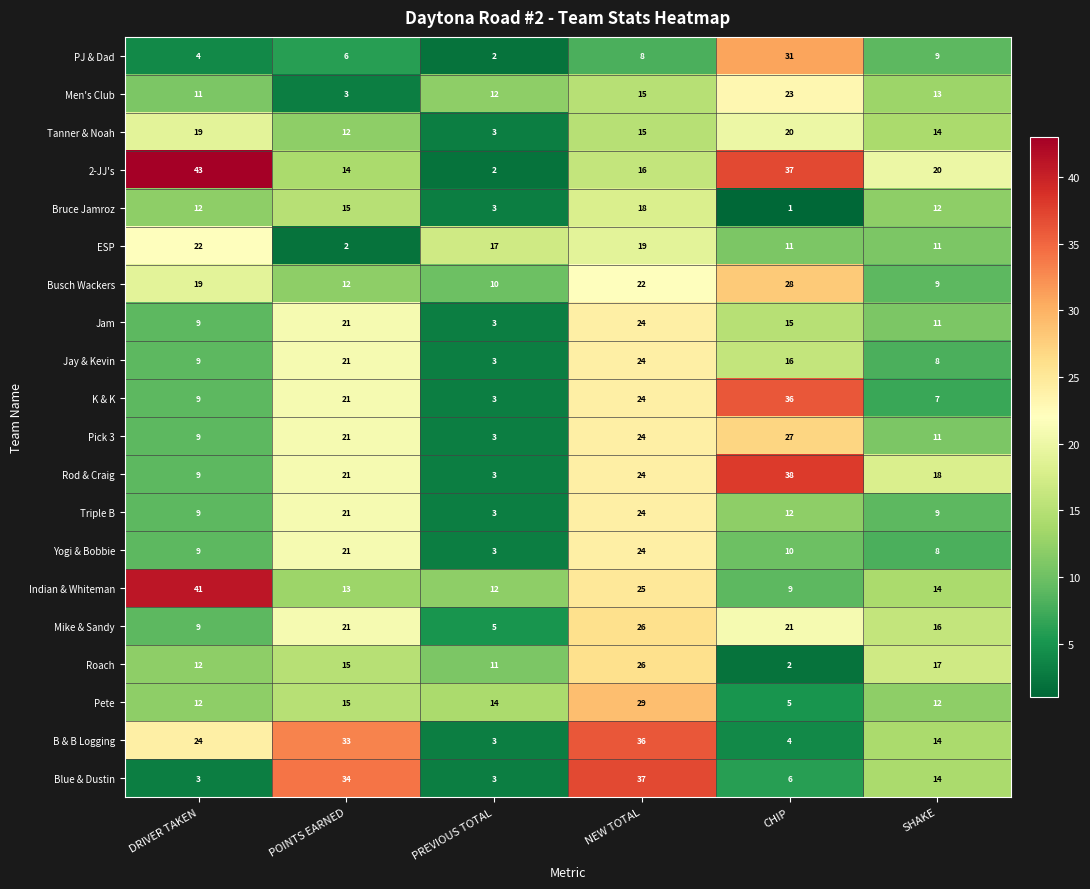

Rank the categories by B & B Logging value from lowest to highest.

PREVIOUS TOTAL, CHIP, SHAKE, DRIVER TAKEN, POINTS EARNED, NEW TOTAL